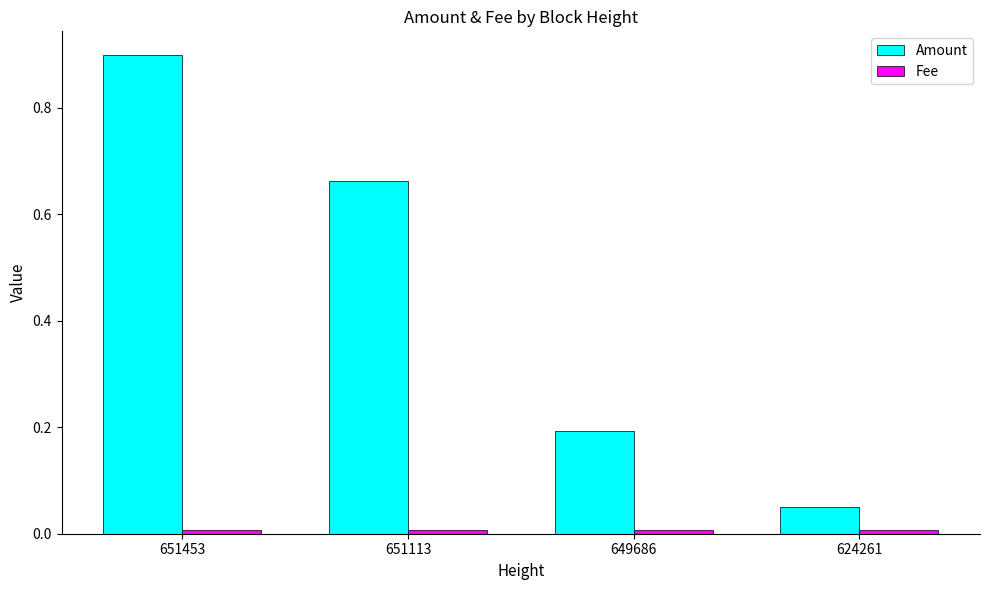

Which series has the widest spread of values?

Amount